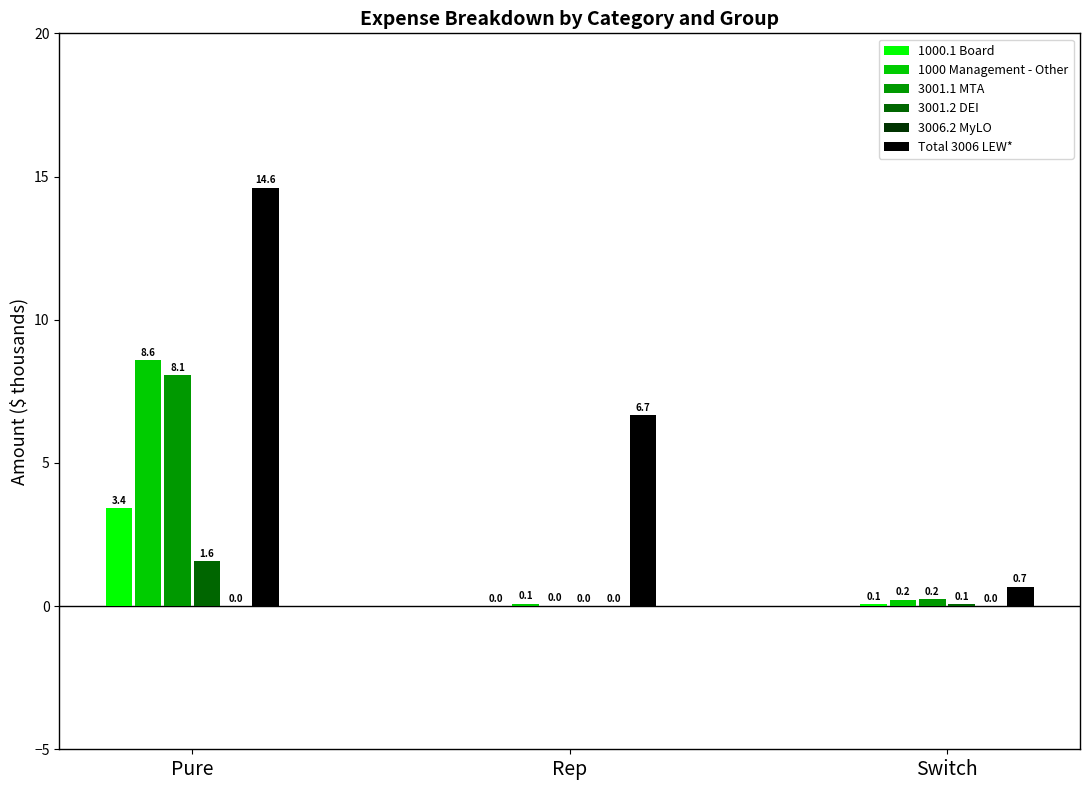

What are all the series names shown in the legend?

1000.1 Board, 1000 Management - Other, 3001.1 MTA, 3001.2 DEI, 3006.2 MyLO, Total 3006 LEW*